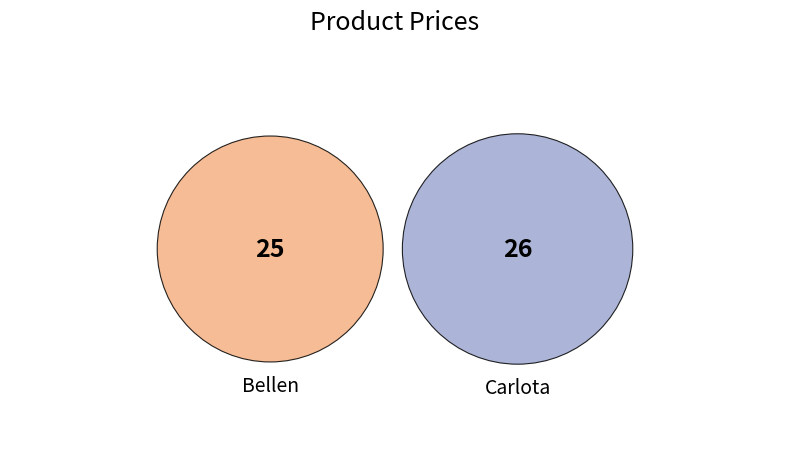

Which category has the biggest portion of the pie?

Carlota